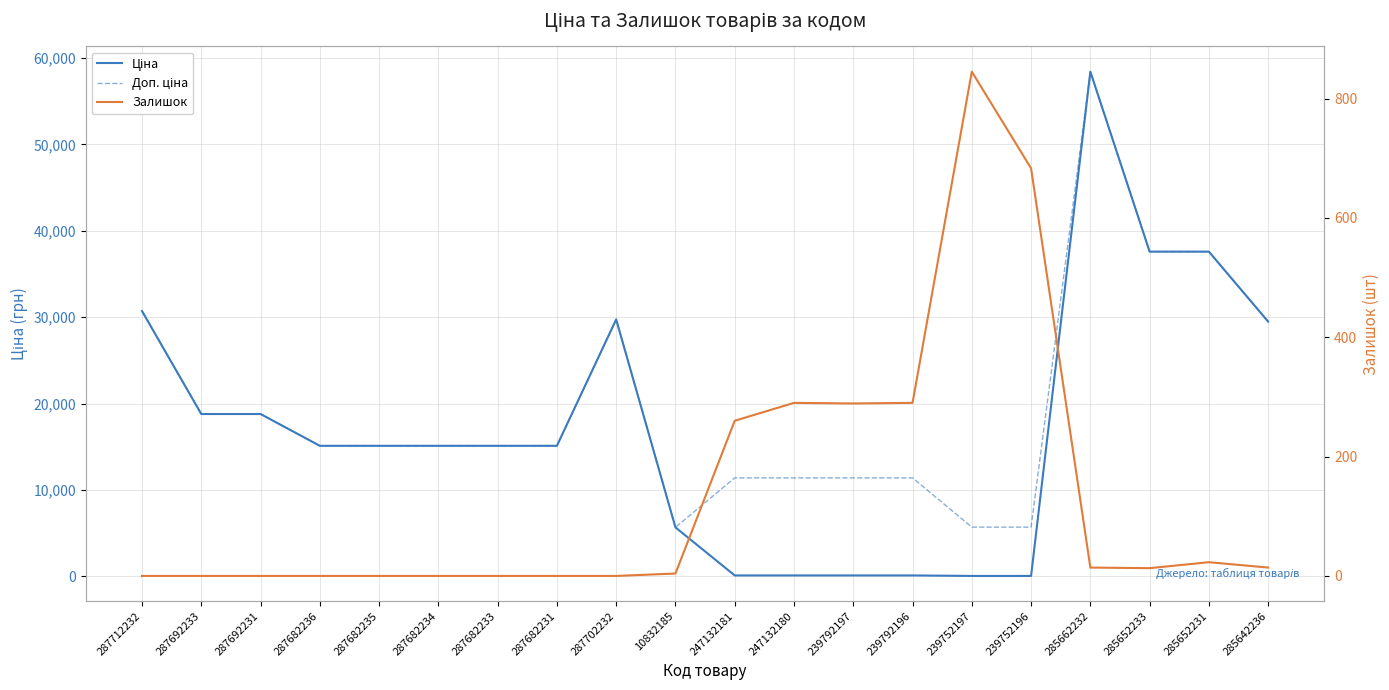

True or false: Залишок has more than 1 interior local peaks.

True